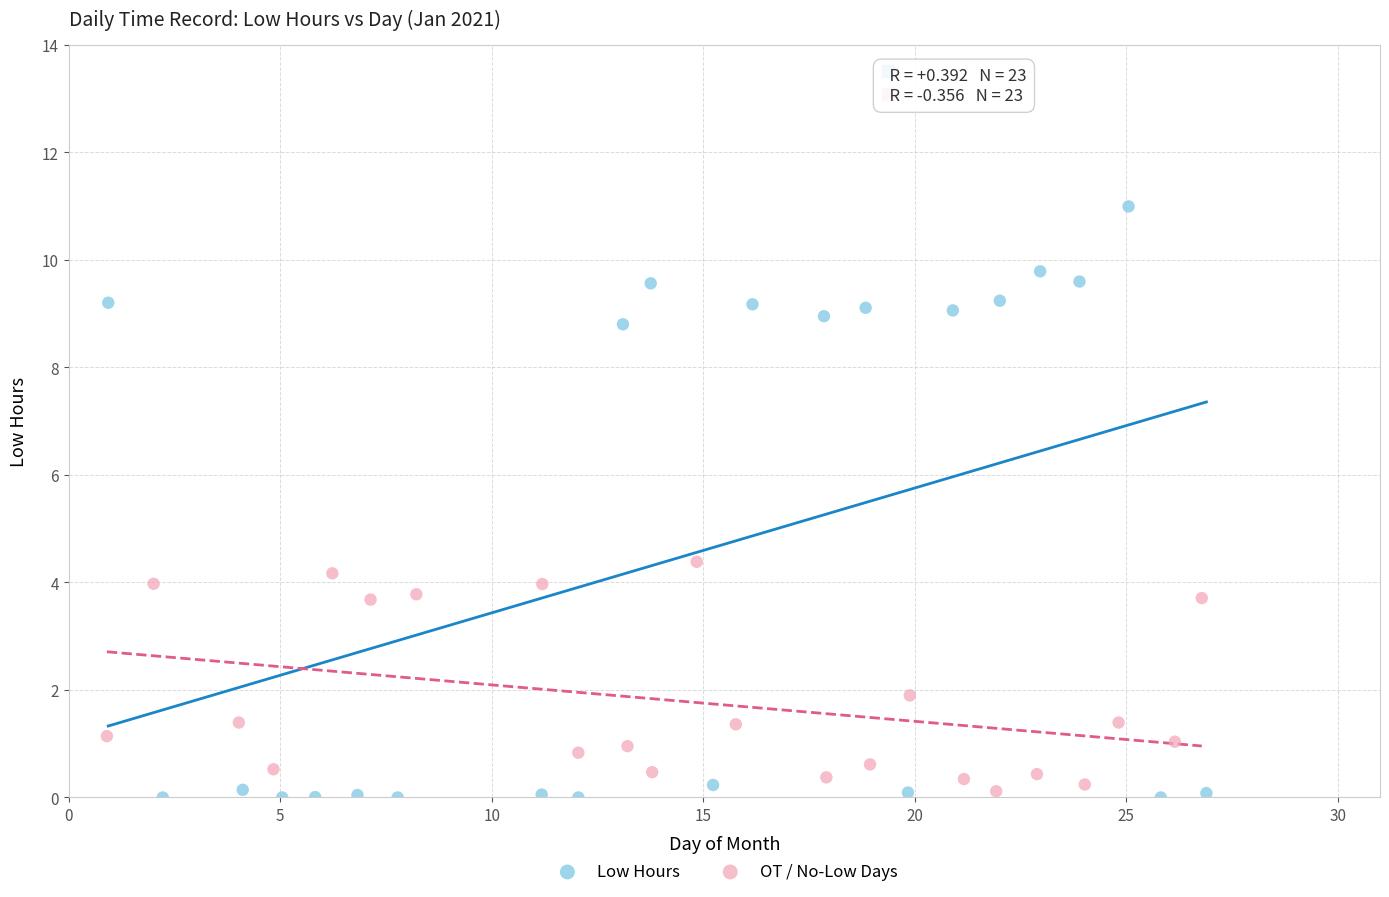

Which series contains the lowest Y value?

Low Hours